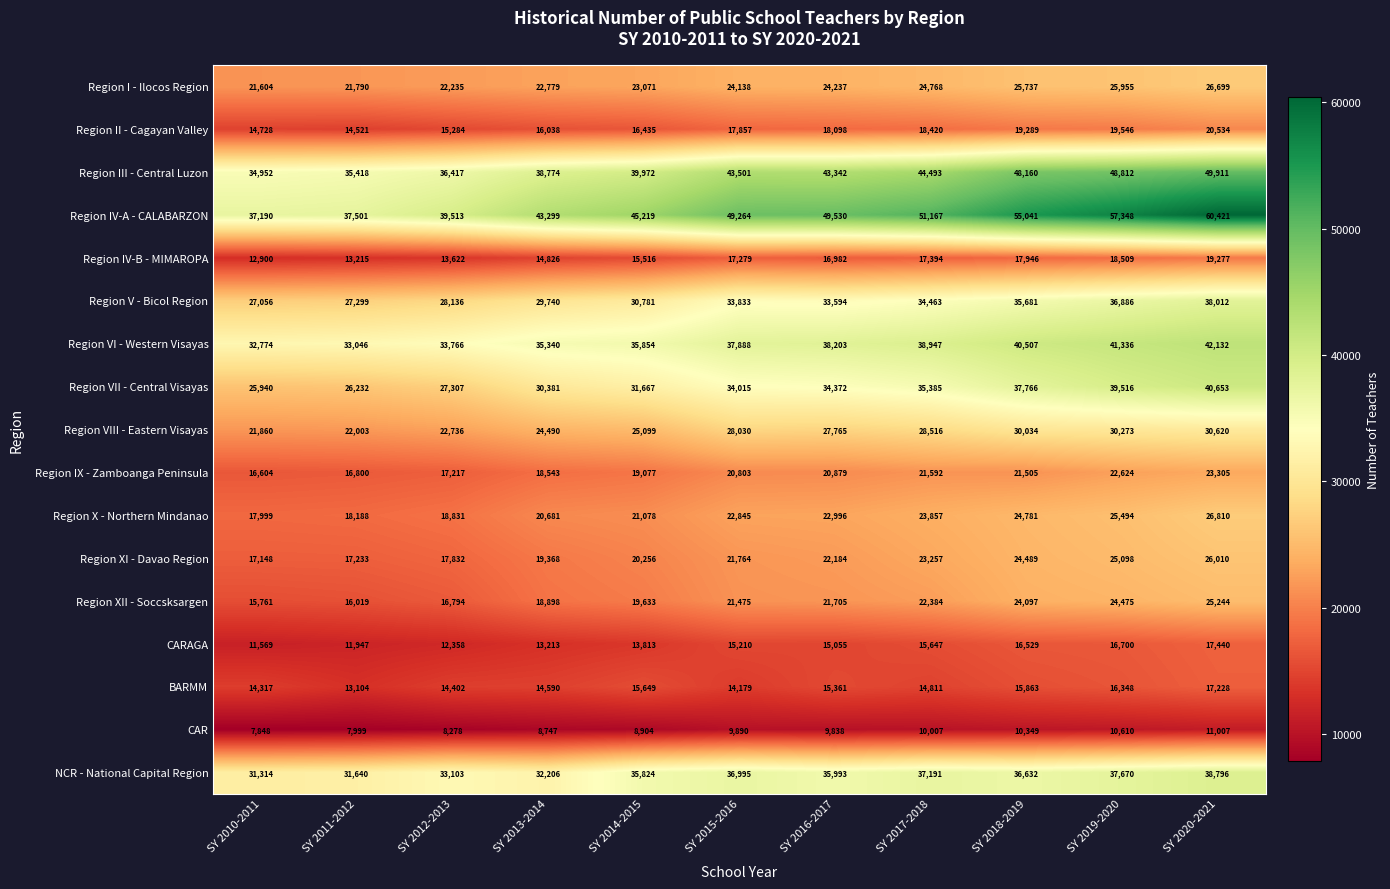

What is the difference between the Region VIII - Eastern Visayas values at SY 2014-2015 and SY 2017-2018?

3417